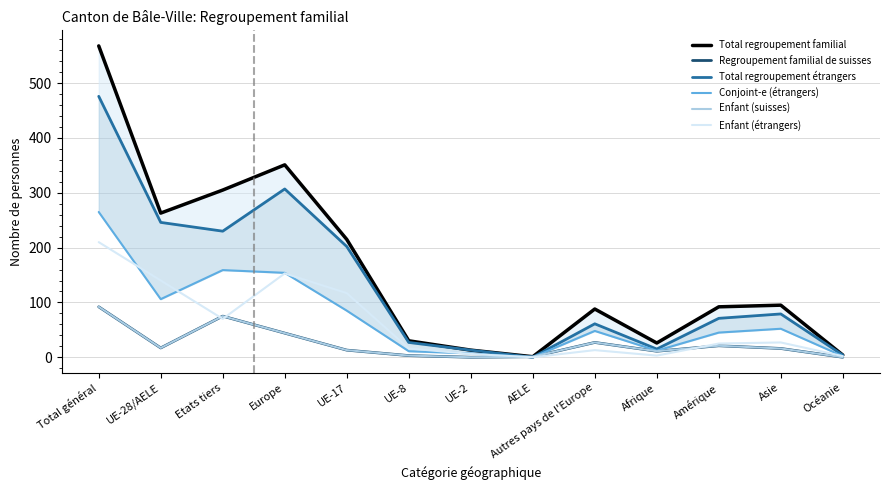

What is the label of the 6th point from the right?

AELE